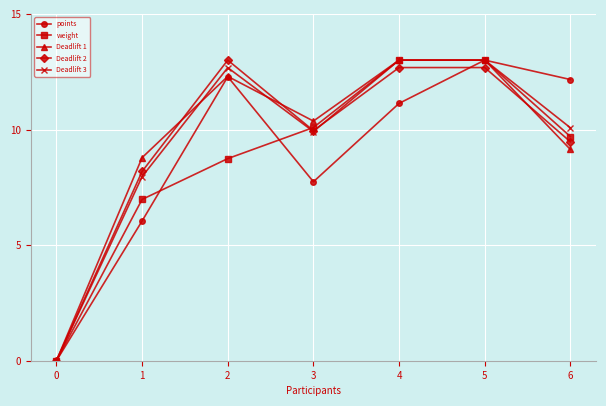

What is the difference between the highest and lowest values at 6?

3.0